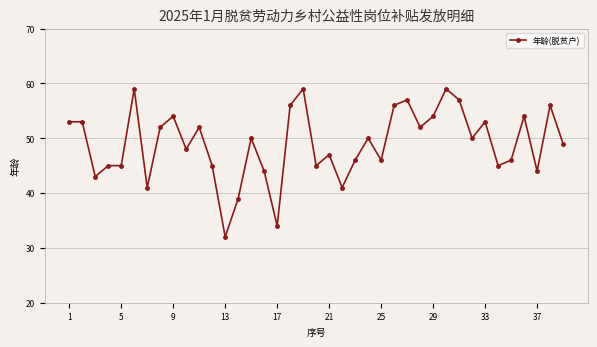

True or false: there are more than 1 points higher than both neighbors.

True